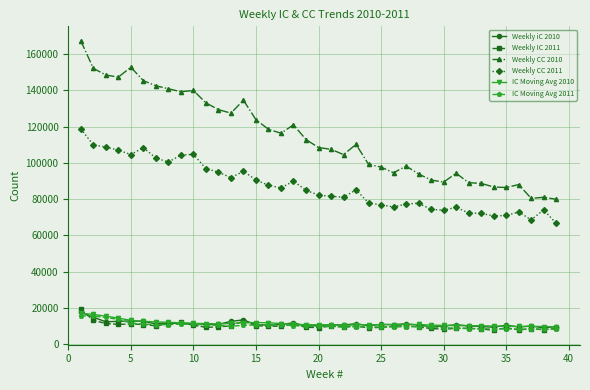

Which series has the widest spread of values?

Weekly CC 2010